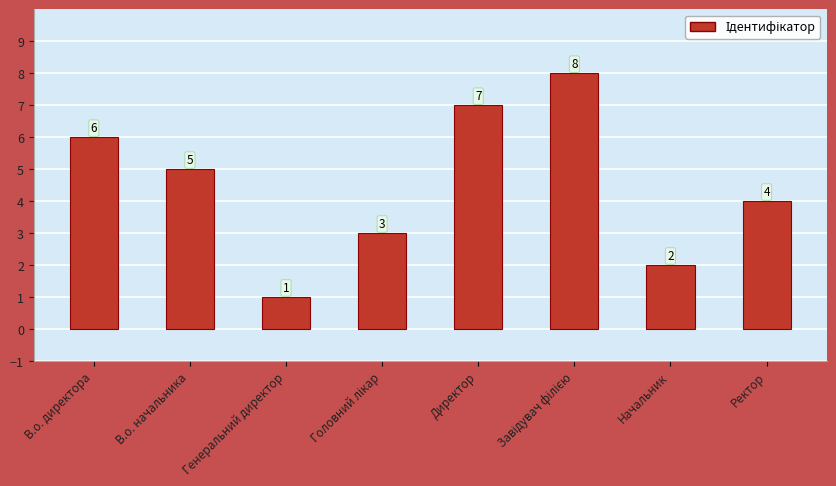

What is the sum of all values?

36